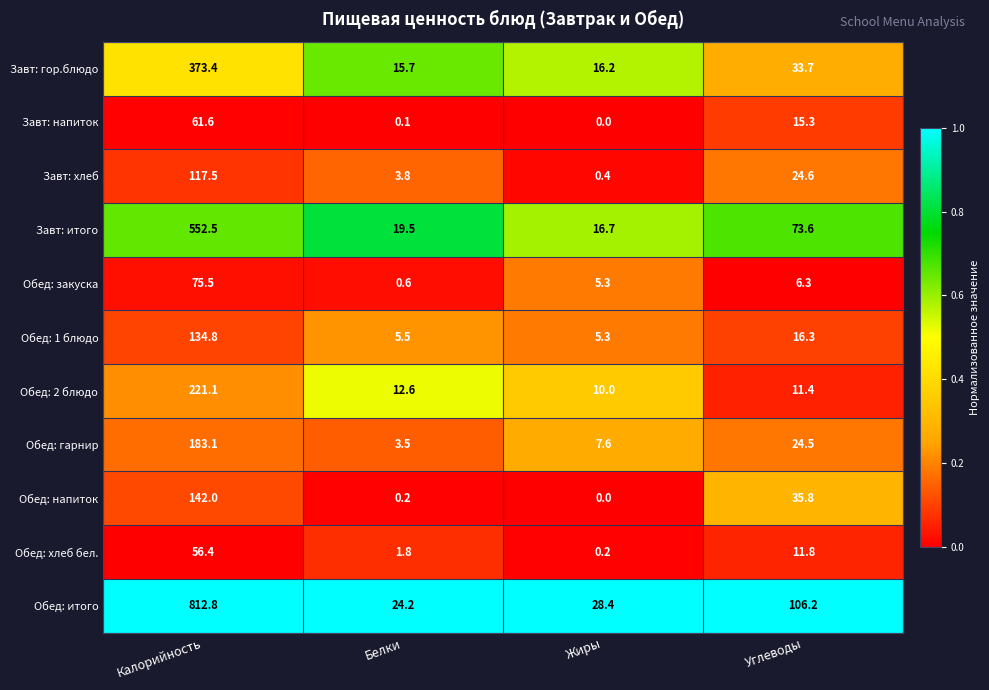

What is the total value across all series at Углеводы?

359.5